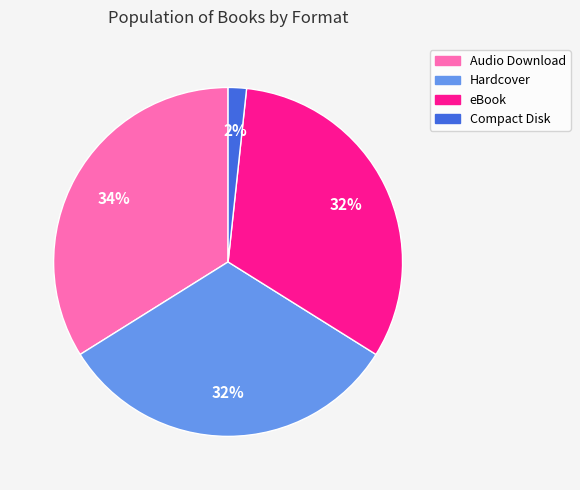

How many segments does this pie chart have?

4